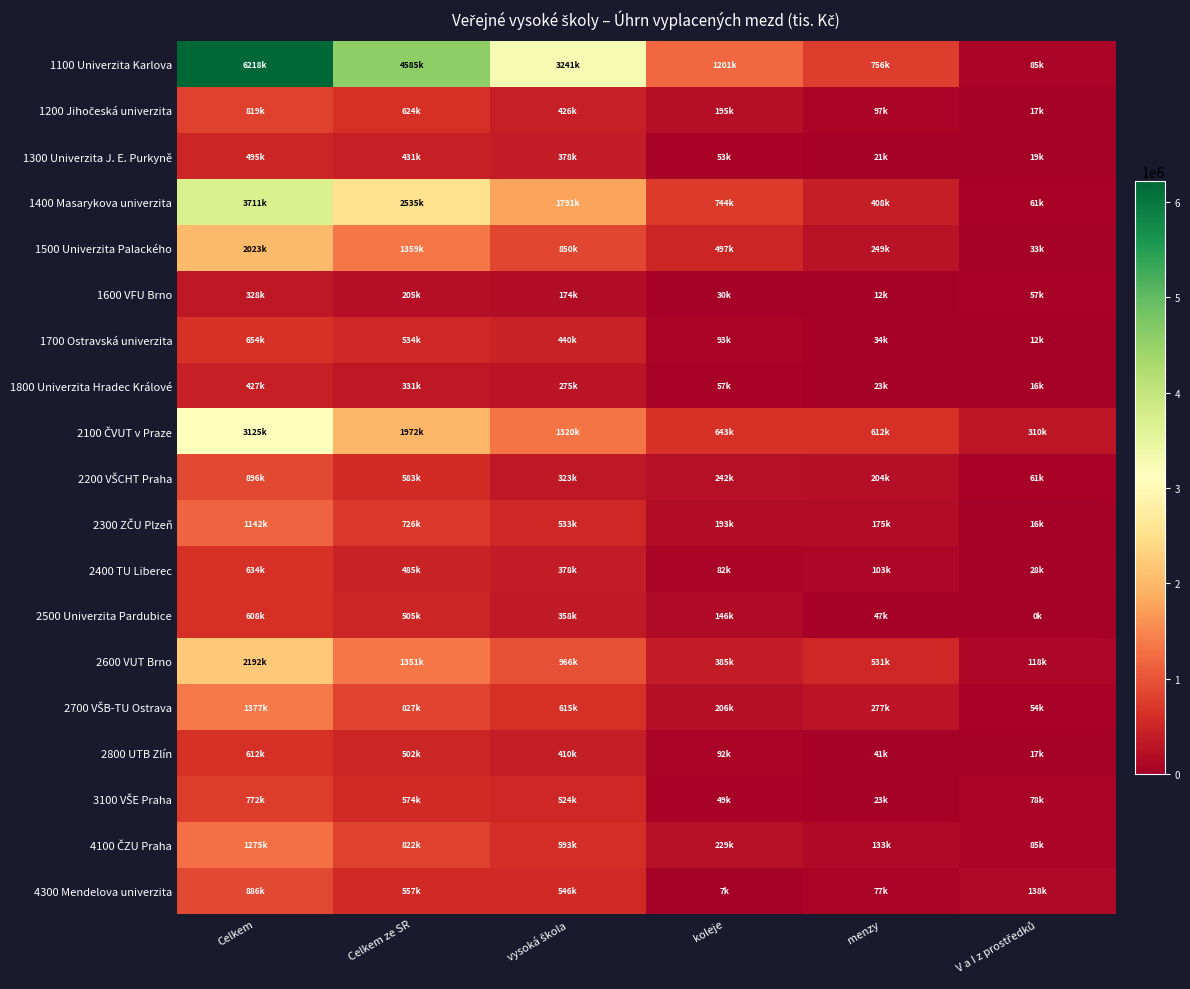

What is the greatest value displayed?

6217791.3